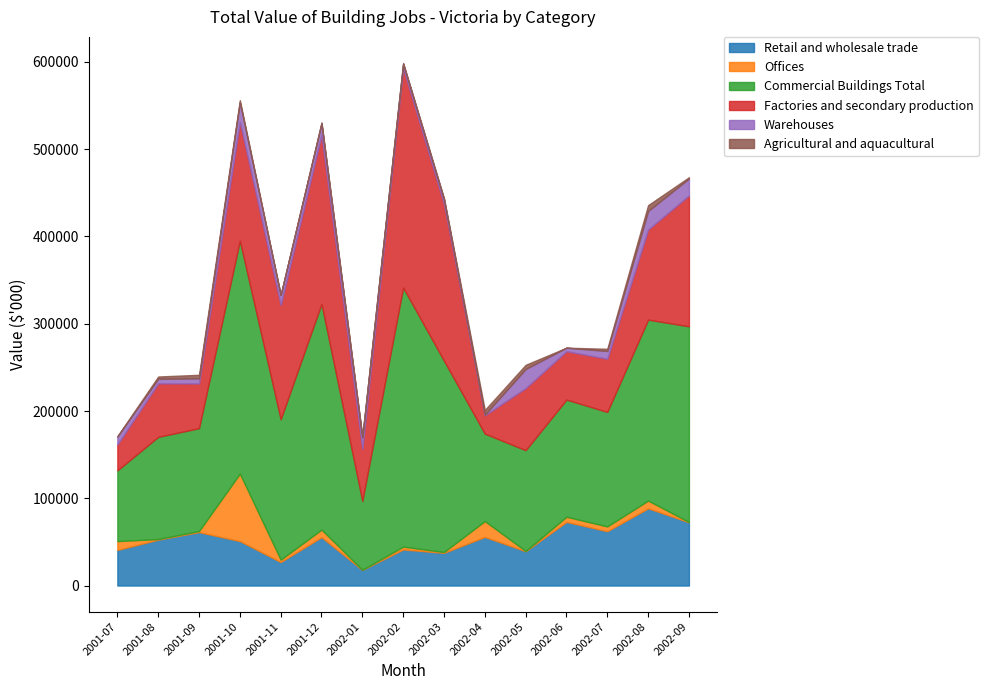

How many data points in Agricultural and aquacultural are less than 1505?

6